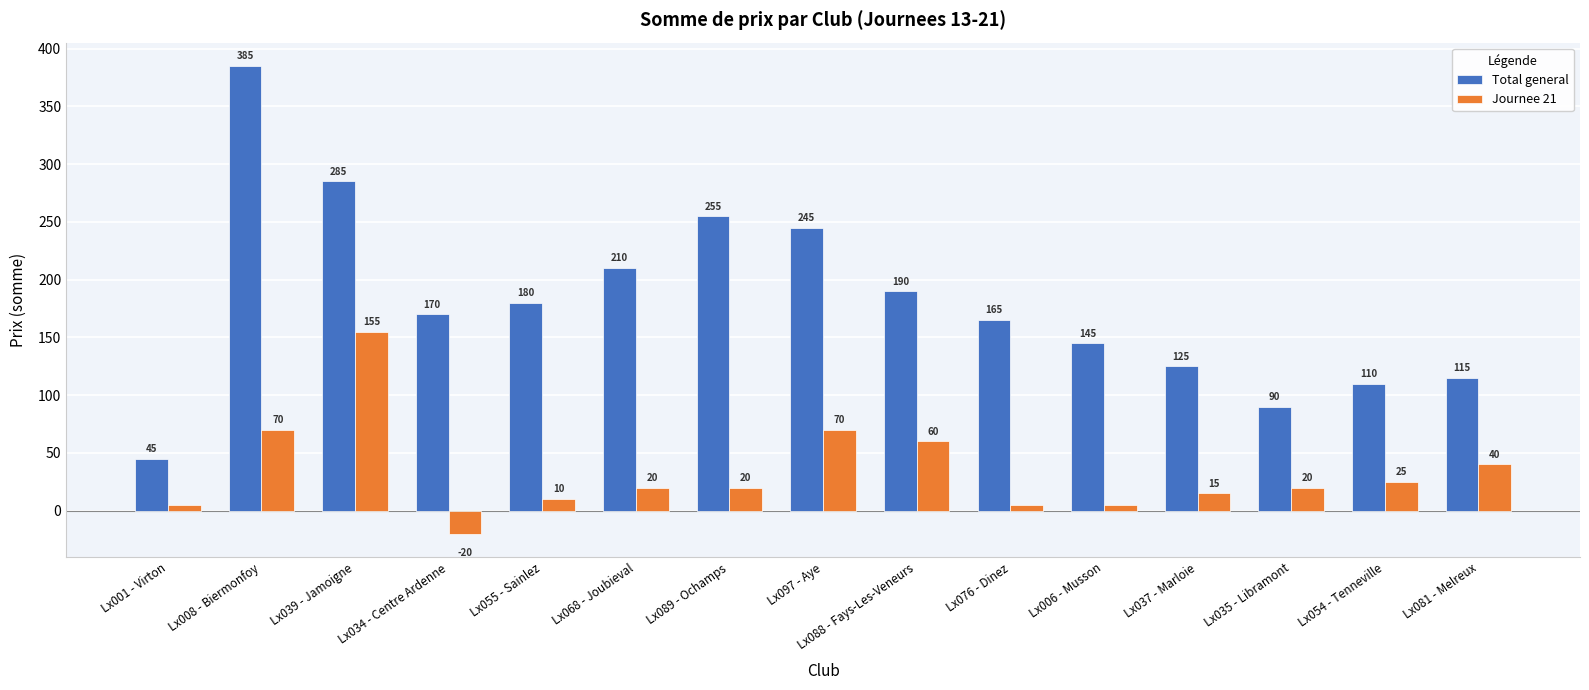

Rank the series at Lx088 - Fays-Les-Veneurs from highest to lowest value.

Total general, Journee 21